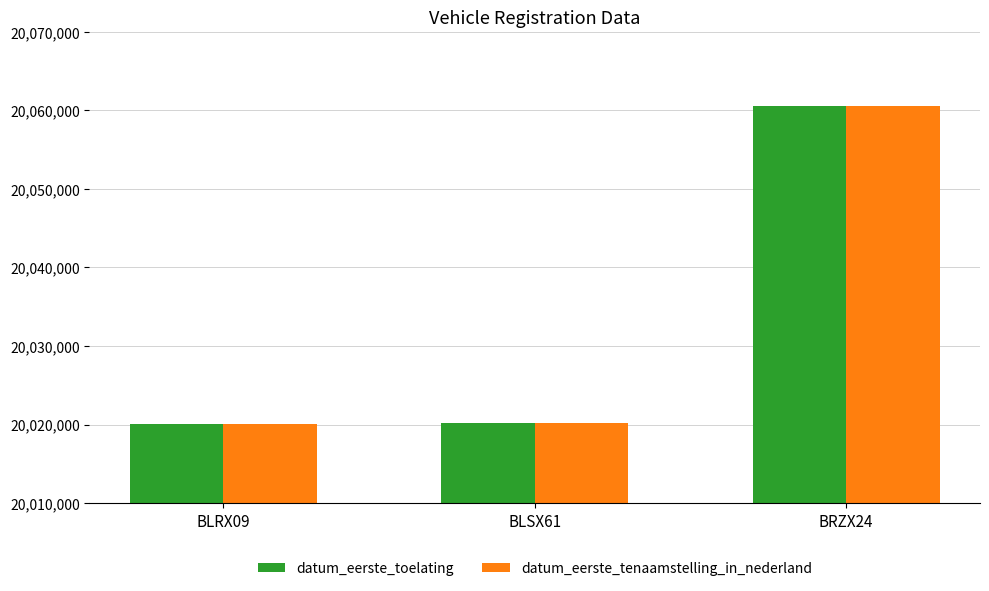

What position from the right is BRZX24?

1